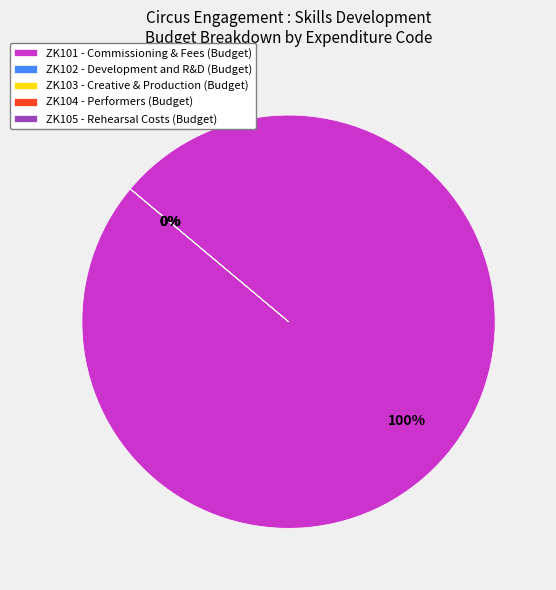

The ZK104 - Performers slice represents 0% of the pie. True or false?

True